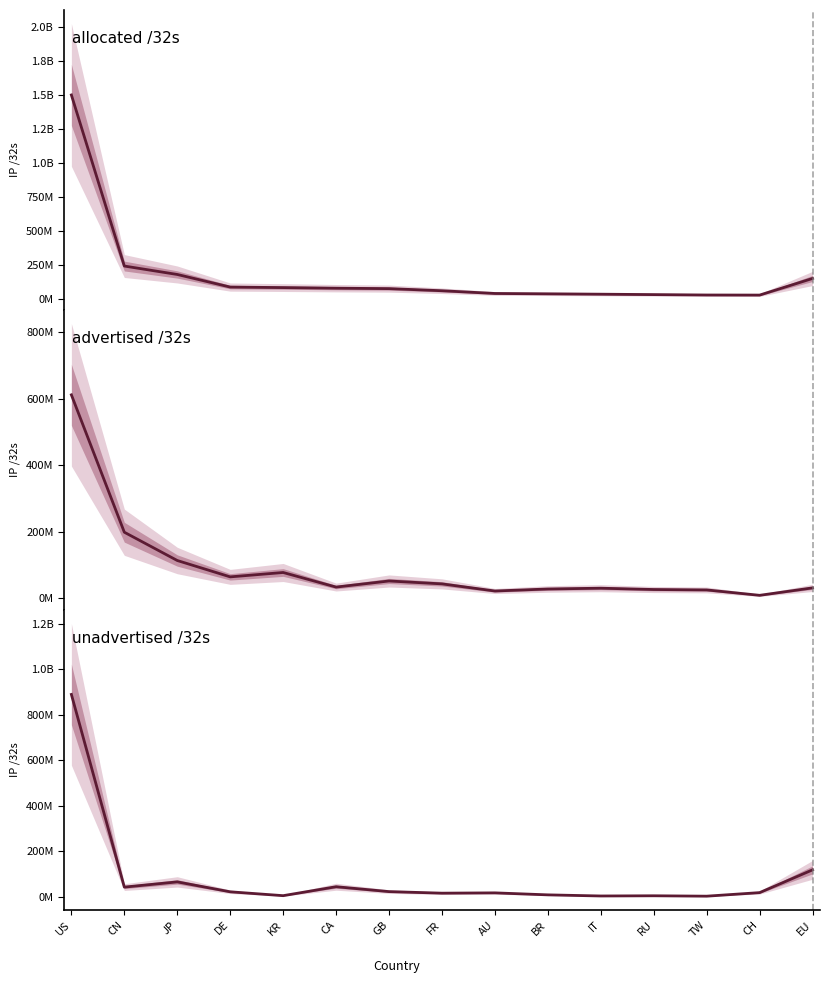

Reading left to right, list all the values displayed in this chart.

allocated /32s: US=1499942912	CN=240646656	JP=178585600	DE=85872376	KR=82040320	CA=77565440	GB=74422168	FR=58847008	AU=38769920	BR=36046336	IT=33476800	RU=30428936	TW=27456512	CH=26865128	EU=149331968
advertised /32s: US=611171136	CN=198485504	JP=113490457	DE=64338432	KR=77497216	CA=33697152	GB=52022848	FR=43317760	AU=21899824	BR=27951872	IT=30316288	RU=26371008	TW=25144064	CH=8912905	EU=31297732
unadvertised /32s: US=888771776	CN=42161152	JP=65095143	DE=21533944	KR=4543104	CA=43868288	GB=22399320	FR=15529248	AU=16870096	BR=8094464	IT=3160512	RU=4057928	TW=2312448	CH=17952223	EU=118034236